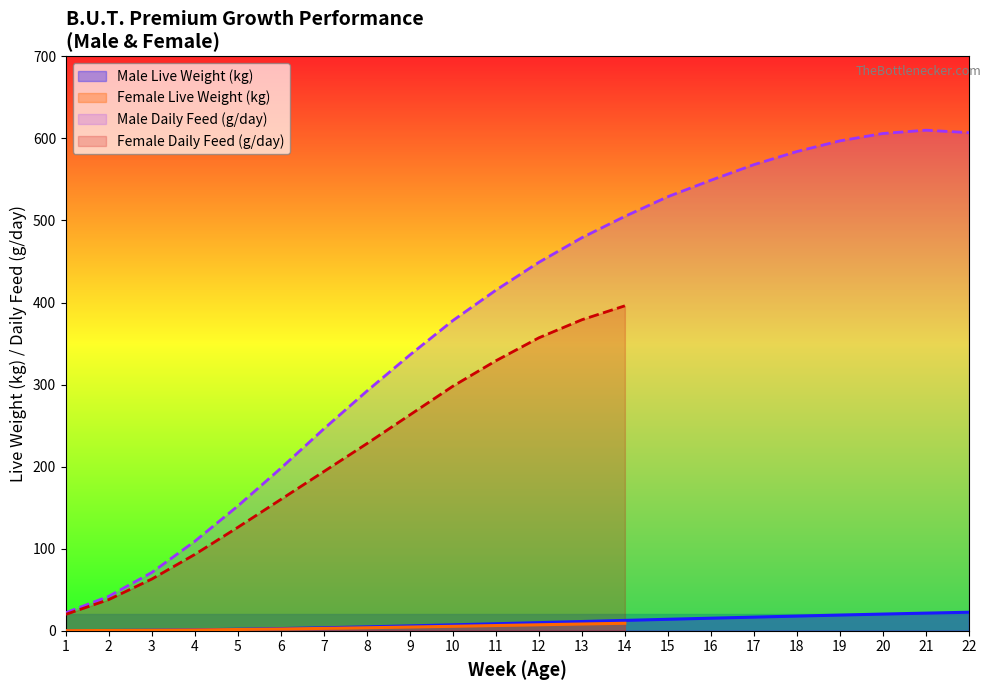

Which category has the lowest value across all series?

1